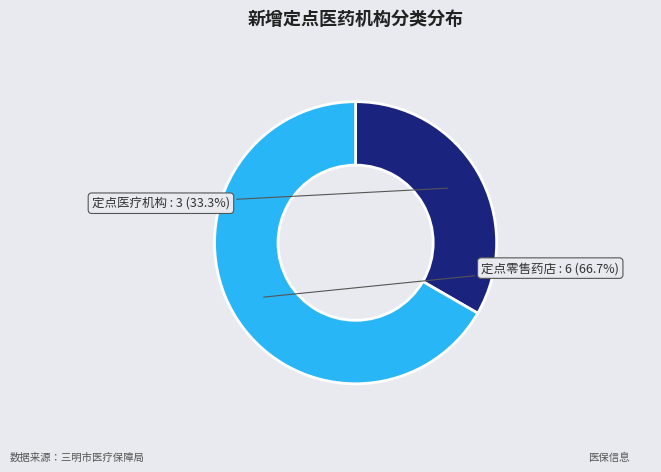

To the nearest percent, what is the difference between the largest and smallest slice percentages?

33%